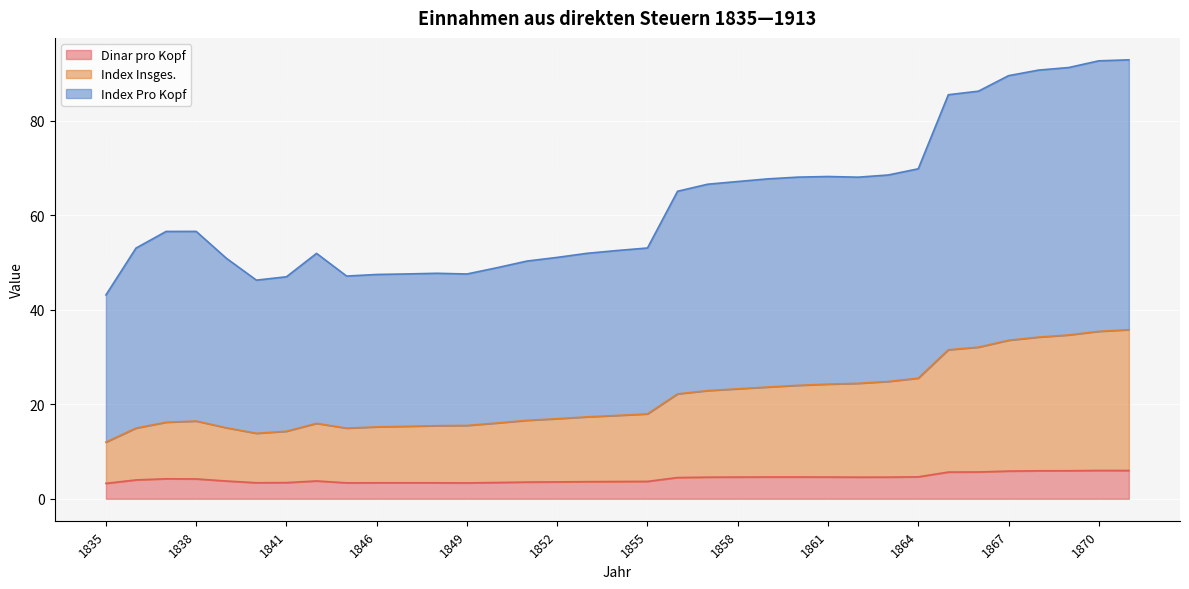

Where is the first local maximum for Index Pro Kopf?

1838